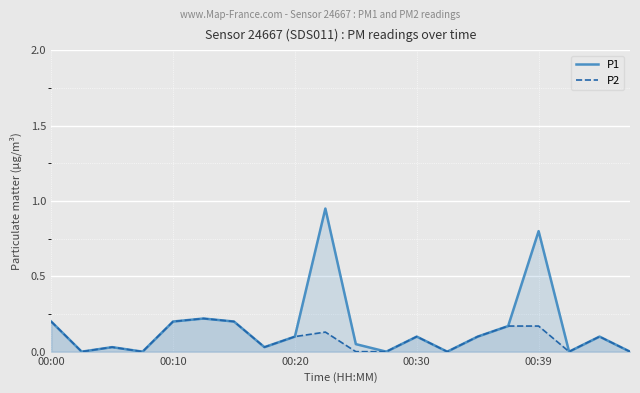

Is it true that P2 equals 0.2 at 00:00?

True